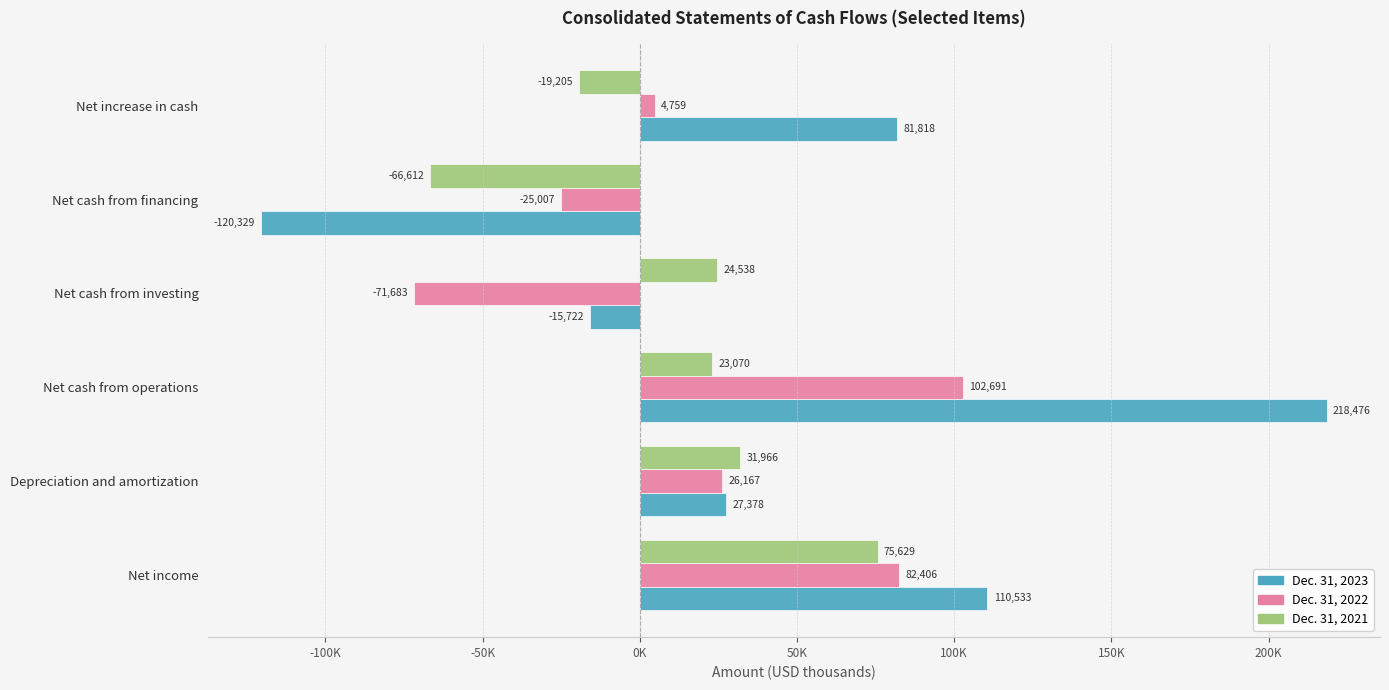

List the series in order of their overall mean, lowest first.

Dec. 31, 2021, Dec. 31, 2022, Dec. 31, 2023